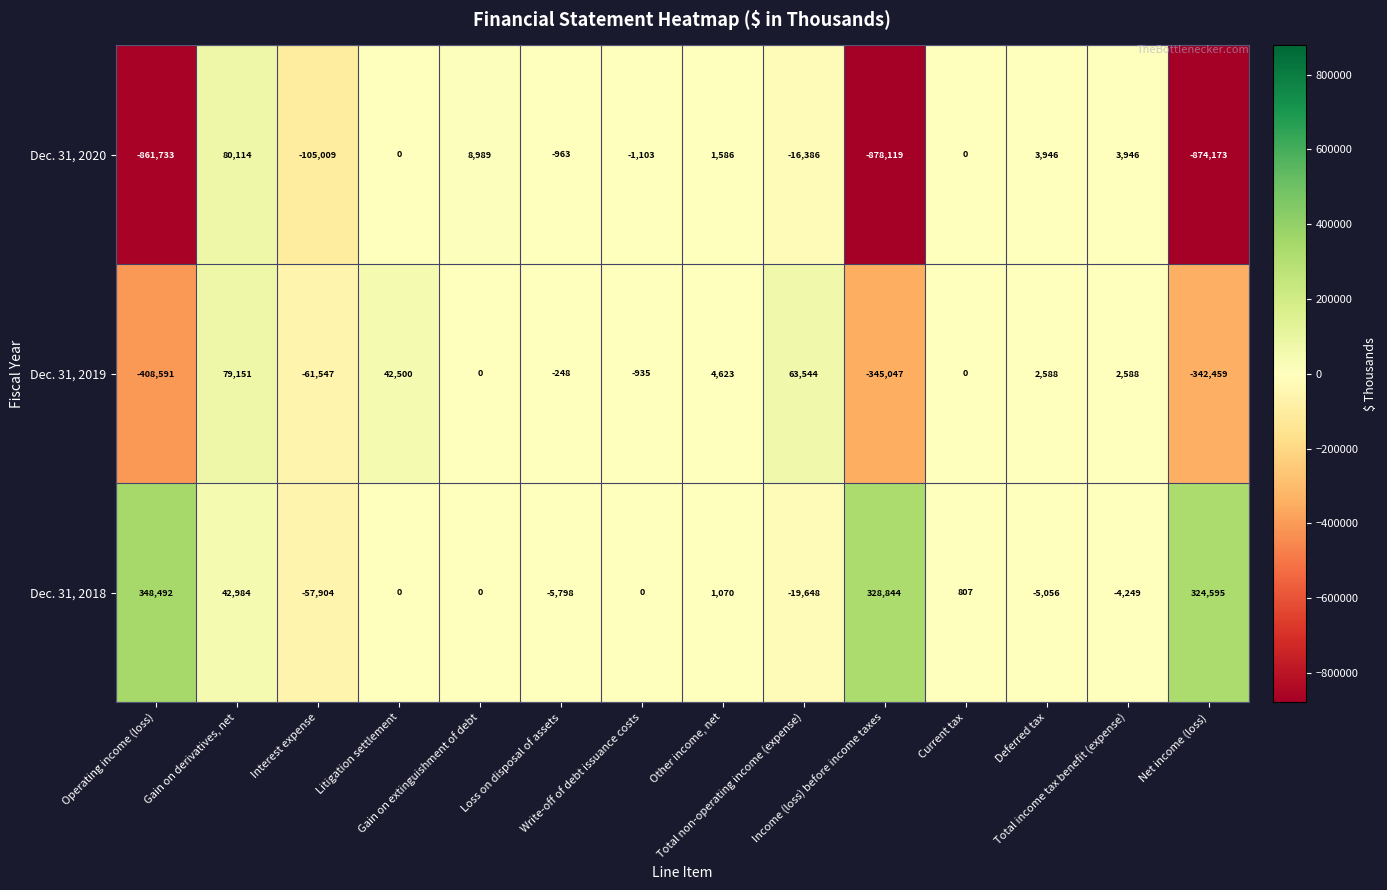

List the series in order of their overall mean, highest first.

Dec. 31, 2018, Dec. 31, 2019, Dec. 31, 2020